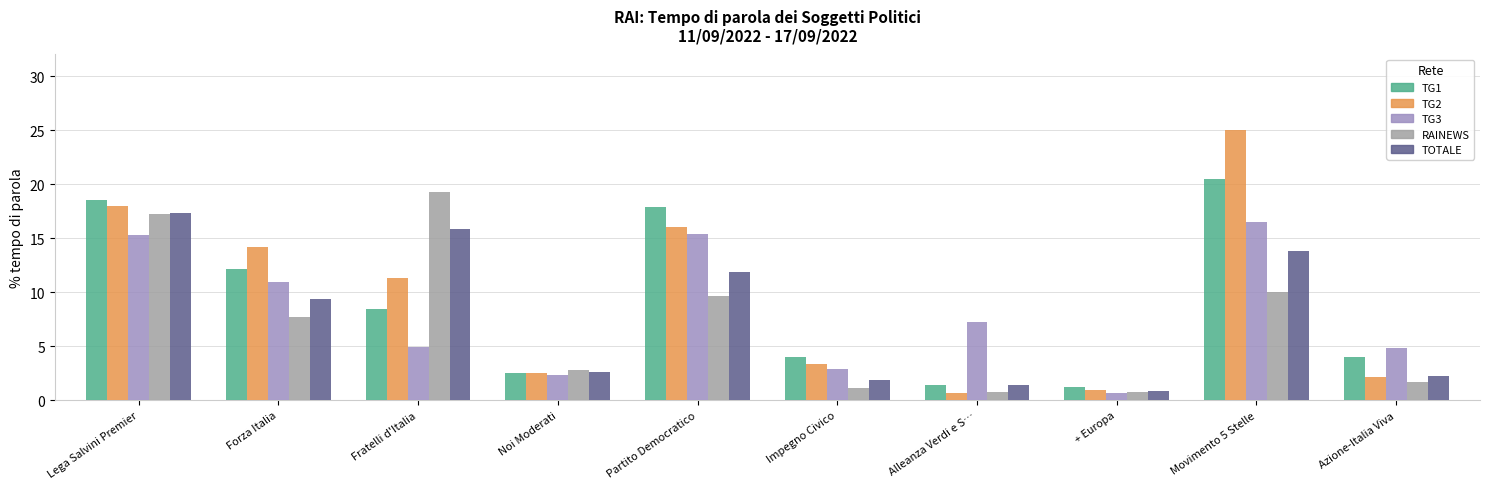

Where does the TOTALE series first go above 9?

Lega Salvini Premier